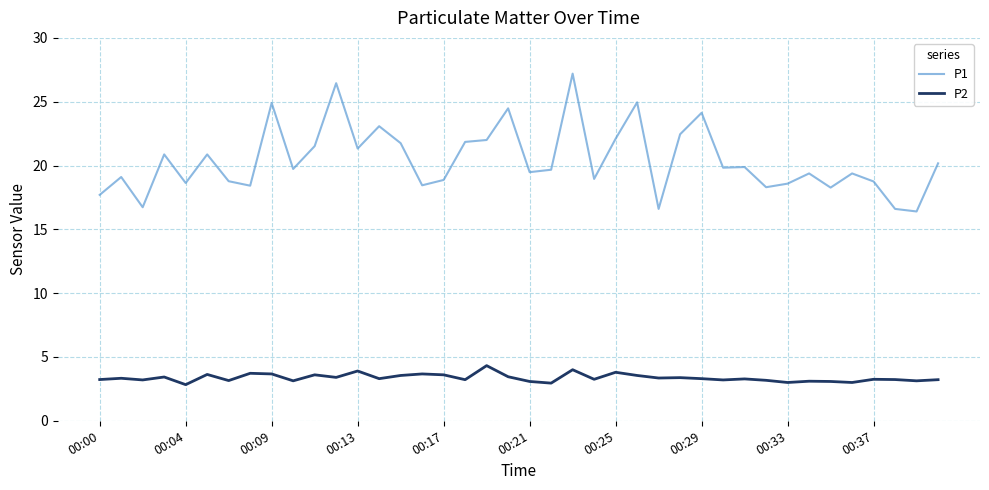

True or false: P2 has more than 1 interior local peaks.

True